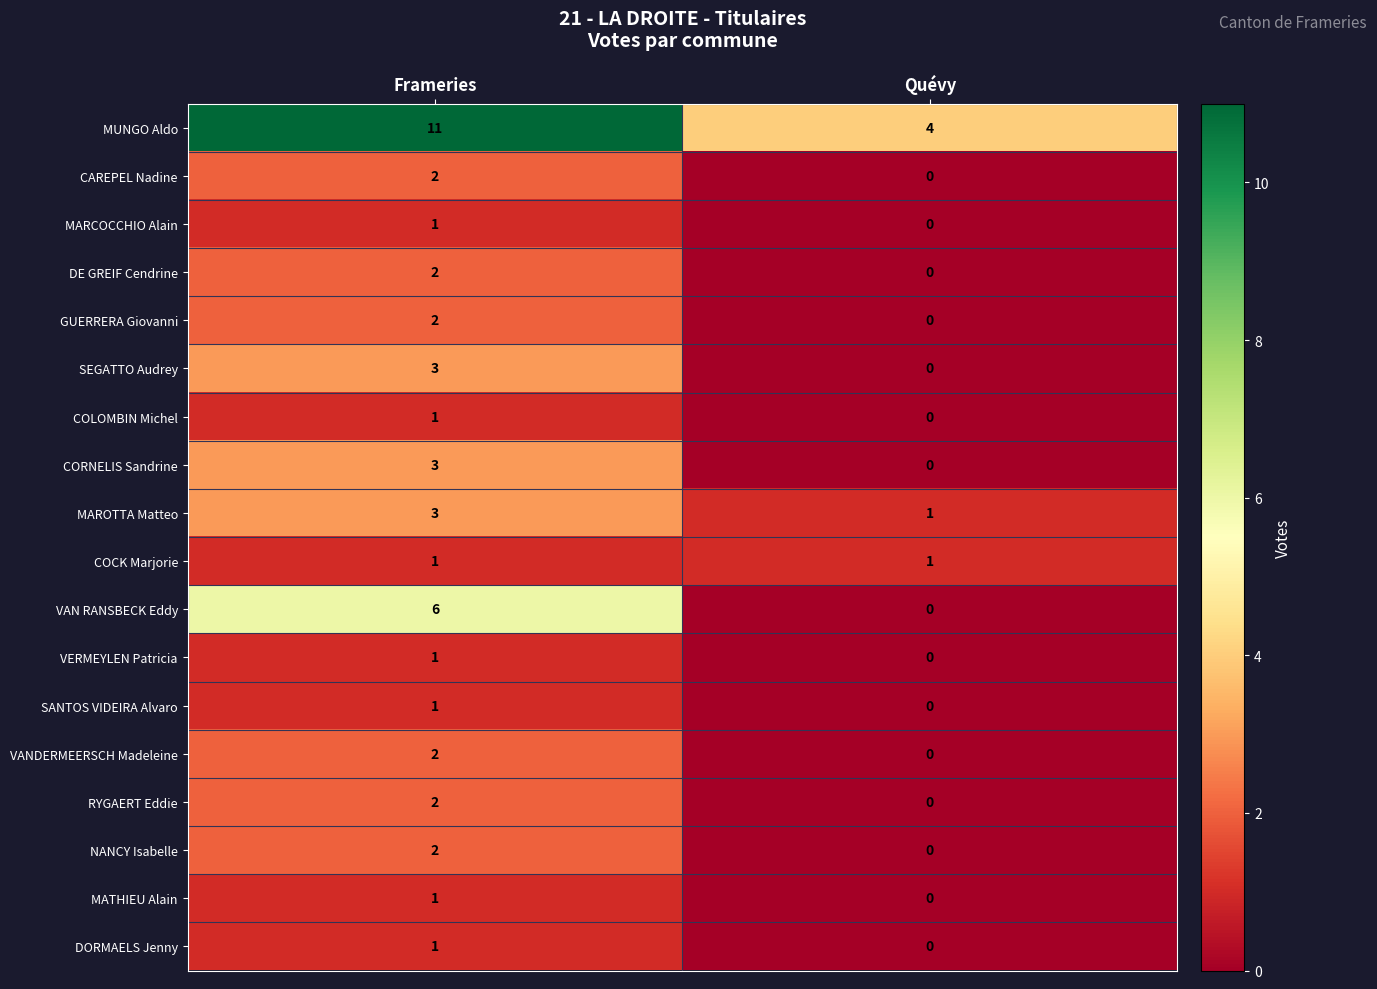

Which series has the largest range (max minus min)?

MUNGO Aldo